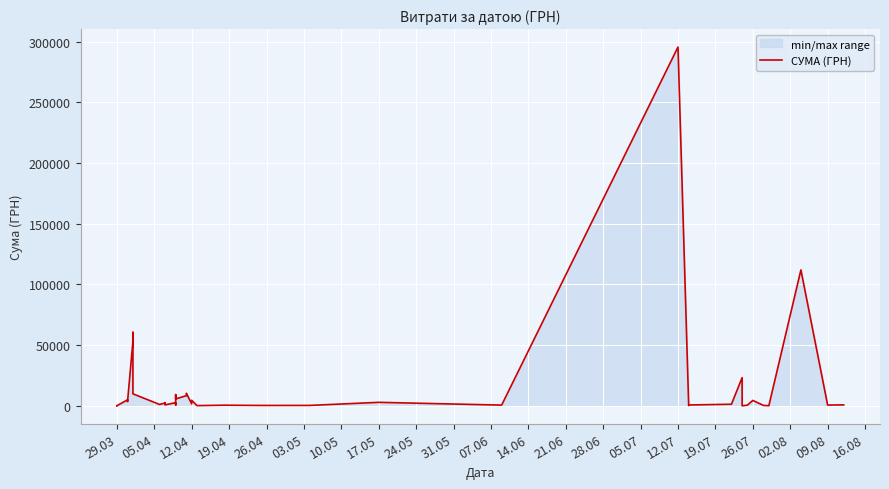

Reading left to right, extract all data points from this chart.

97.8	100.0	97.8	4960.2	3635.4	3855.6	53028.9	60564.6	9898.4	1111.6	2354.0	2607.0	774.4	2600.0	633.1	9235.2	5720.2	8360.4	10355.9	1592.4	4573.8	173.9	527.8	323.2	339.4	2886.0	600.0	295638.6	200.8	708.4	1321.3	23228.0	11.2	574.6	4460.0	331.6	97.8	111990.4	633.1	775.0